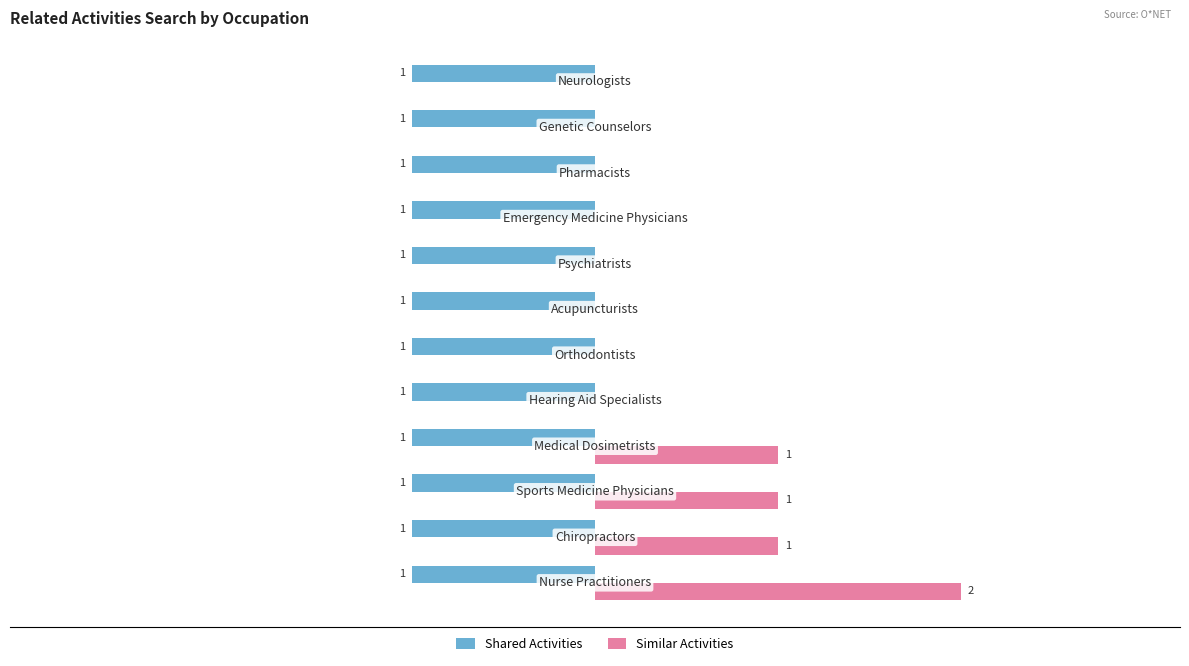

Which series has the largest total across all categories?

Similar Activities